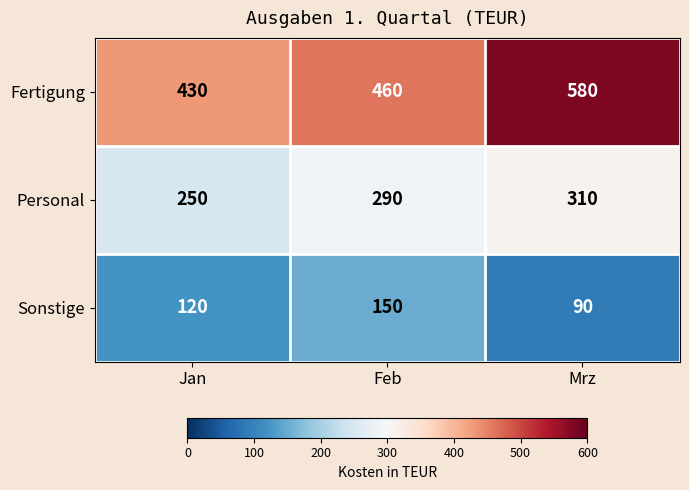

How many categories are shown in the chart?

3